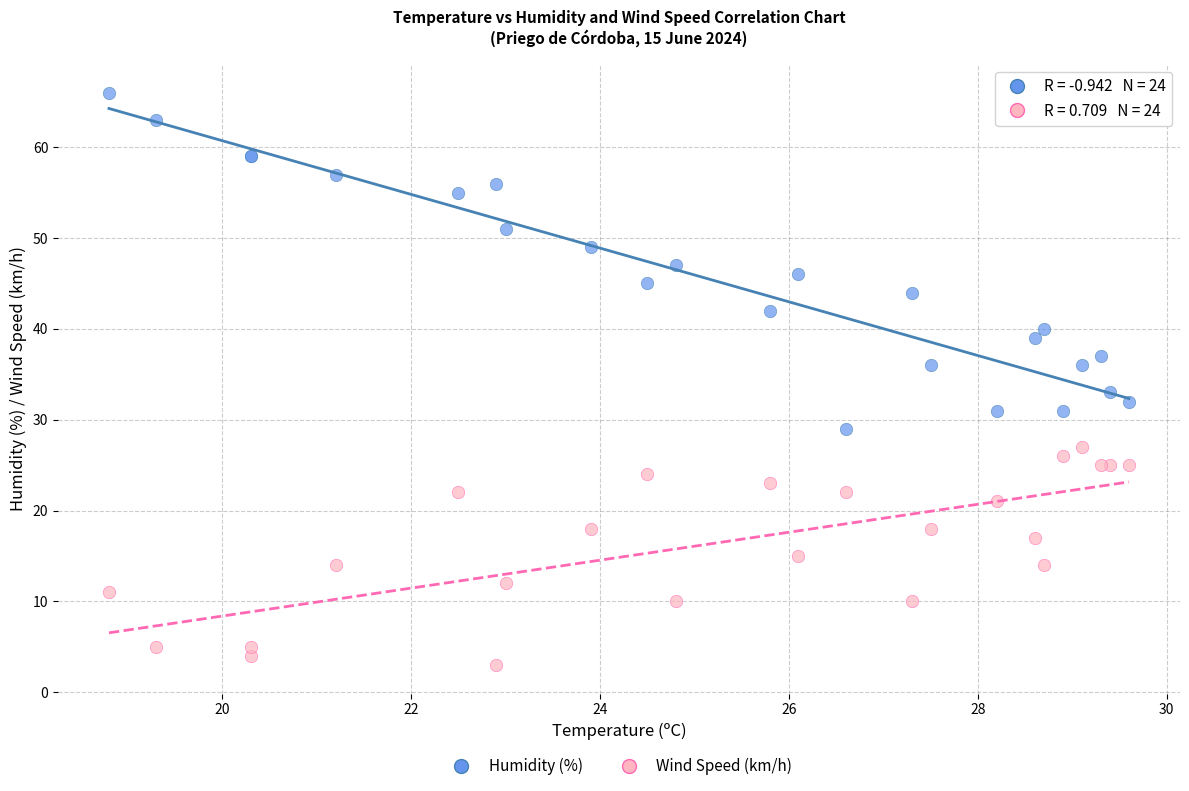

Which series has the largest Y range (max minus min)?

Humidity (%)